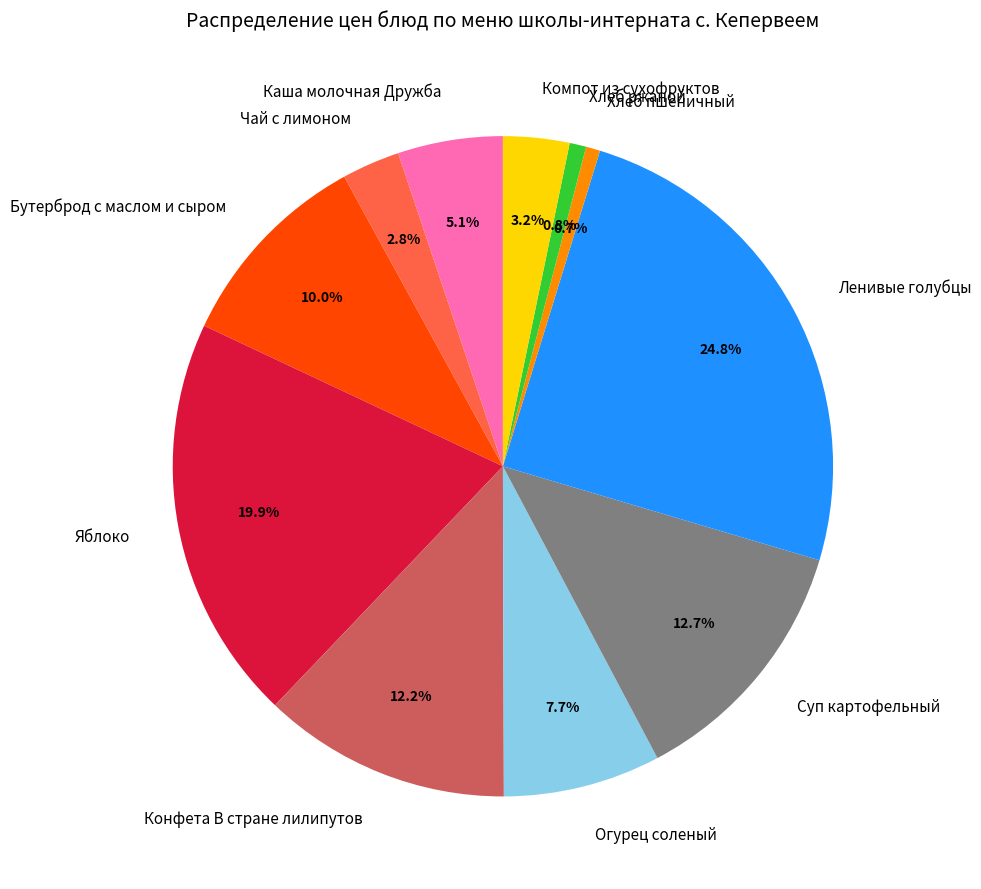

Is the sum of Чай с лимоном and Конфета В стране лилипутов greater than half?

No